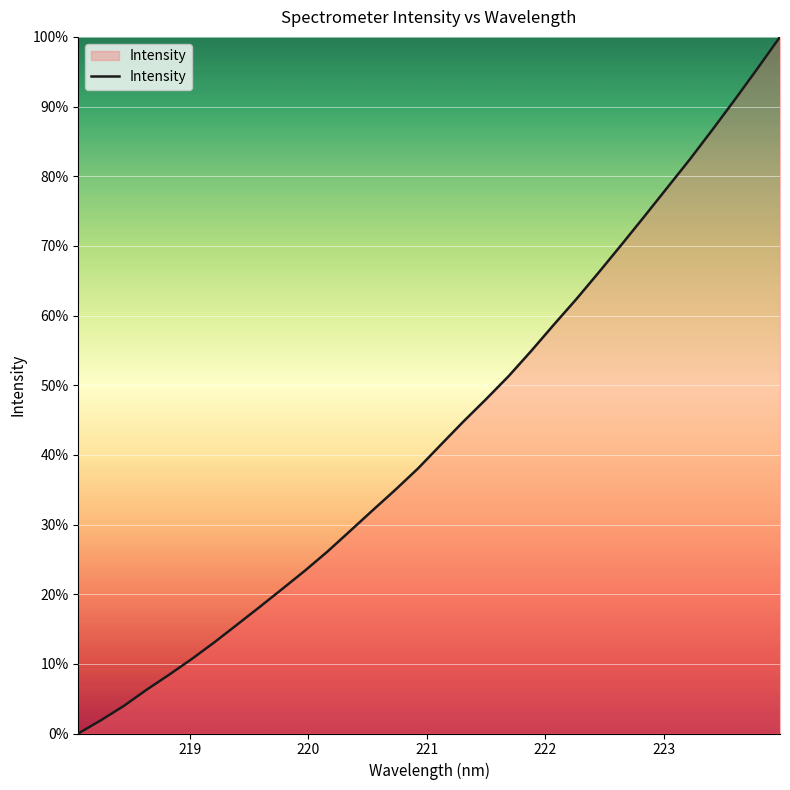

What is the difference between the second highest and minimum values?

95.4